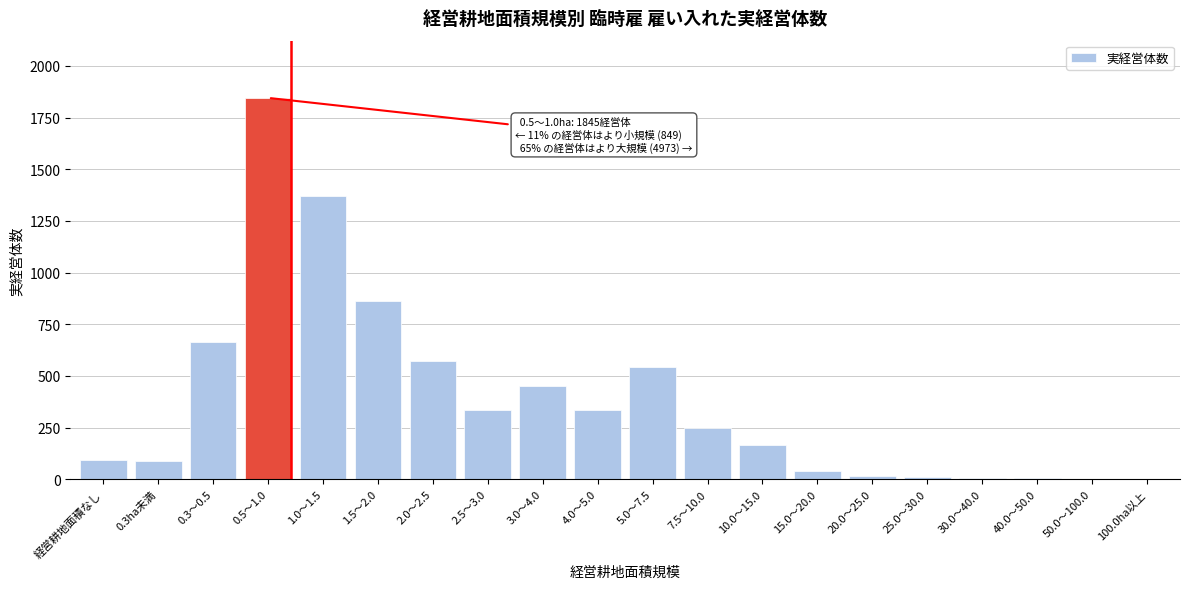

Between 1.0～1.5 and 4.0～5.0, which is larger?

1.0～1.5